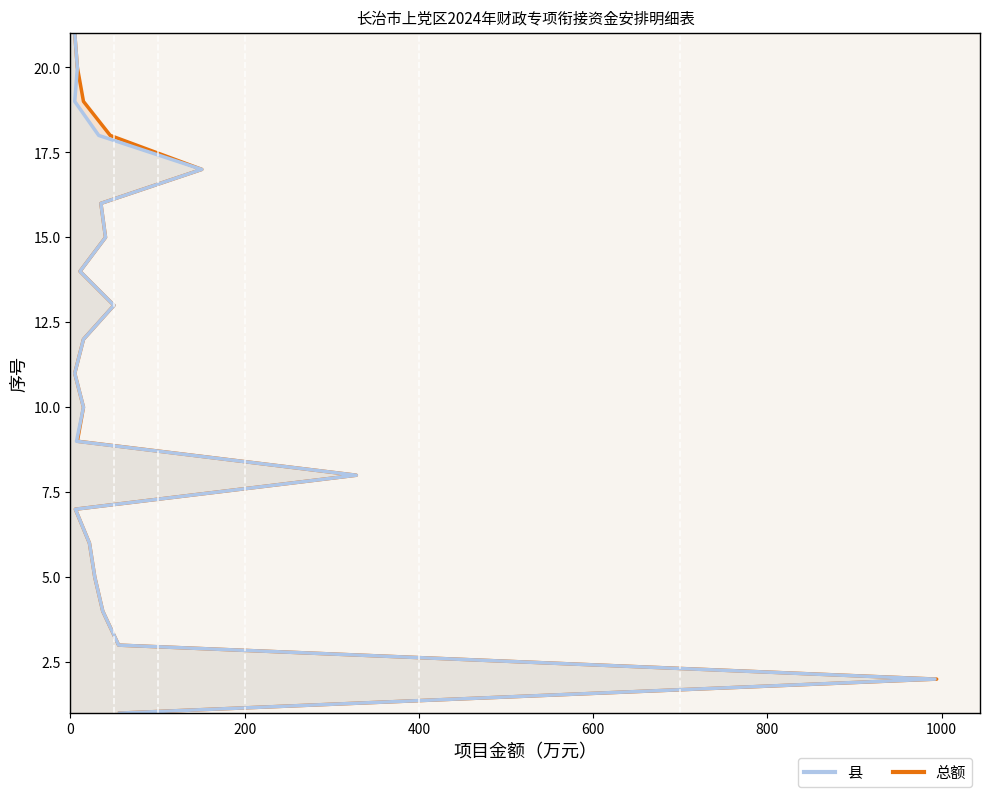

How many categories are shown in the chart?

21